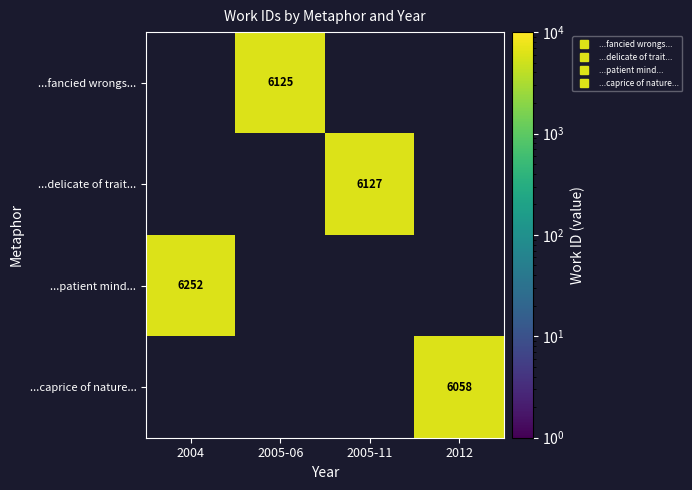

The ...caprice of nature... series shows 3985.6 at 2012. True or false?

False